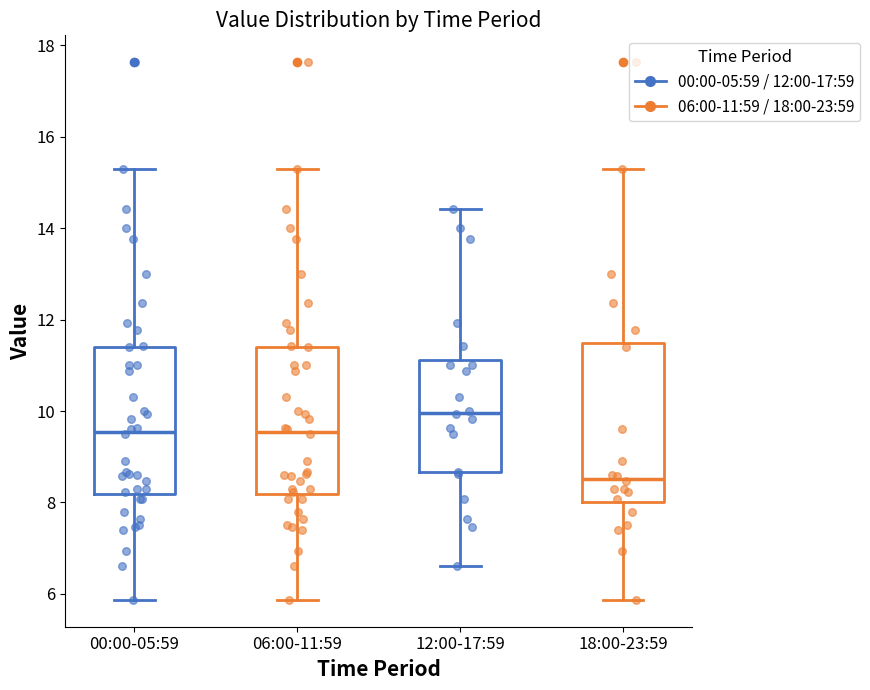

Which box's median line is the lowest?

18:00-23:59